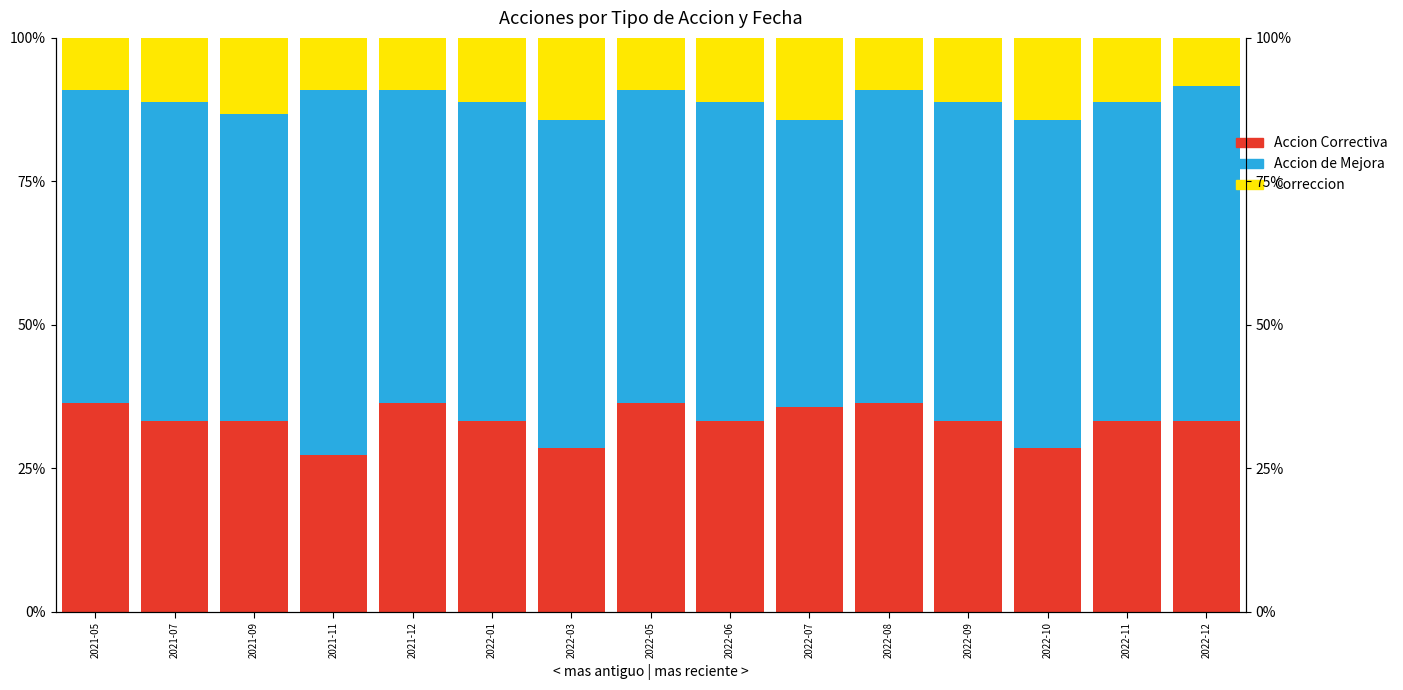

What is the label of the 2nd bar from the right?

2022-11